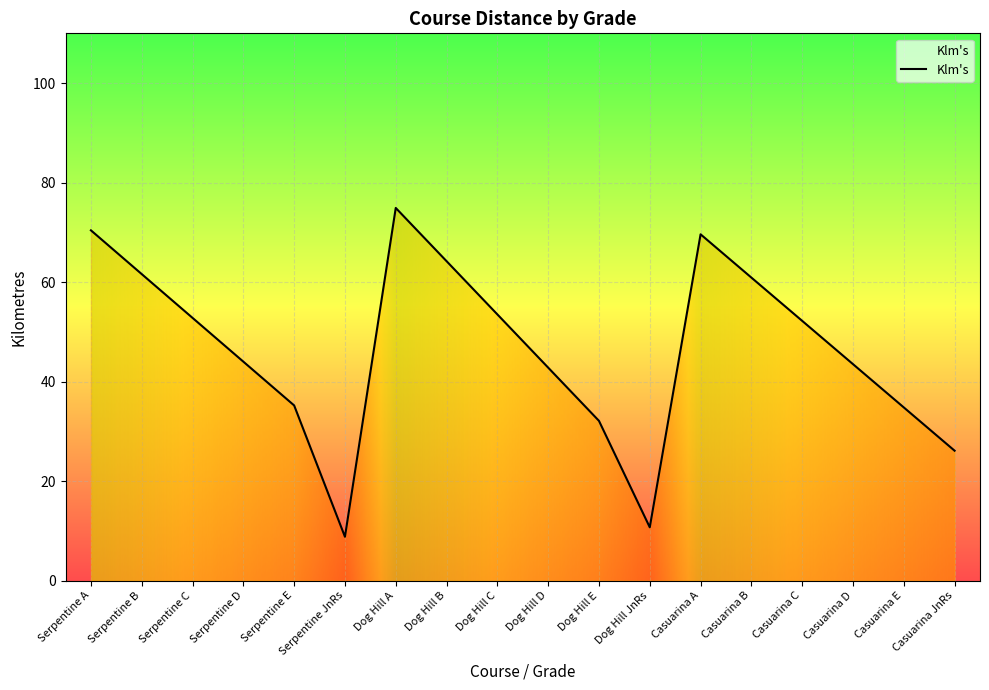

True or false: the data shows 64.2 at Dog Hill B.

True